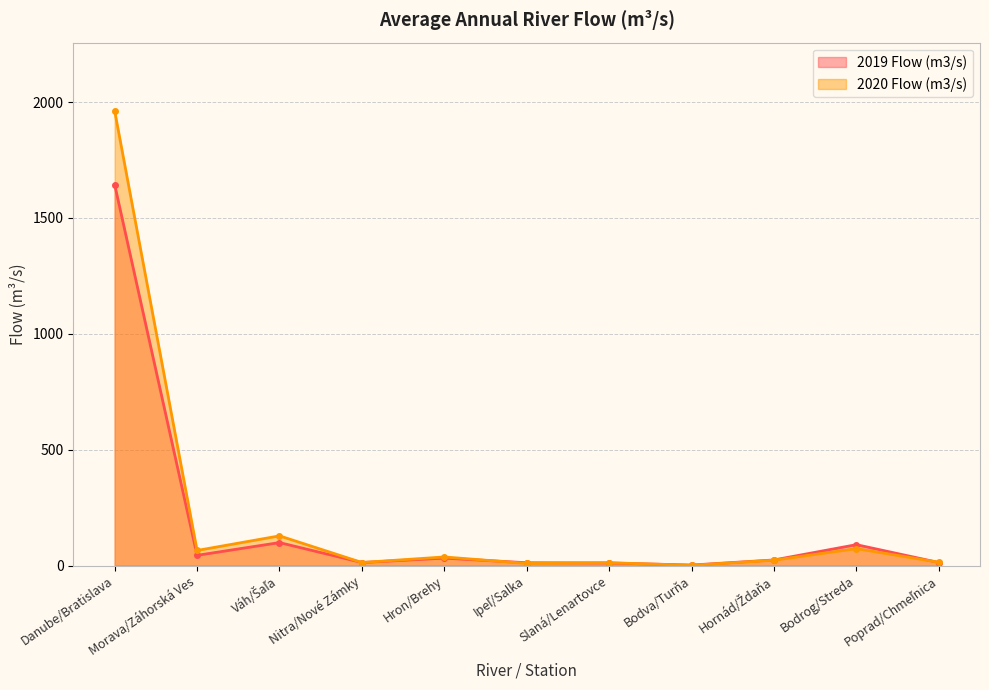

What is the minimum value shown in the chart?

1